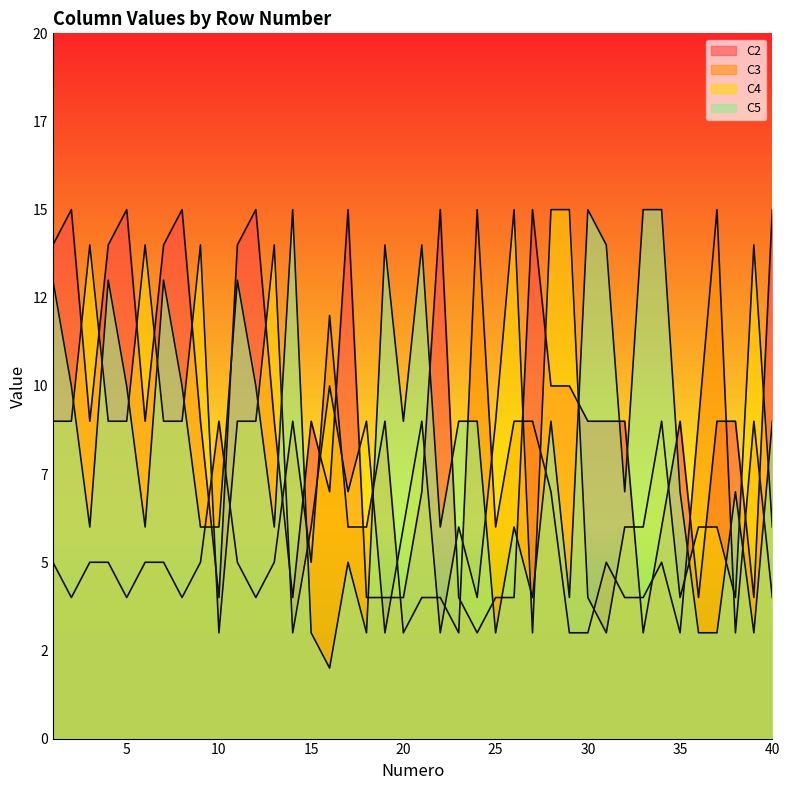

At which category is the sum across all series the highest?

1